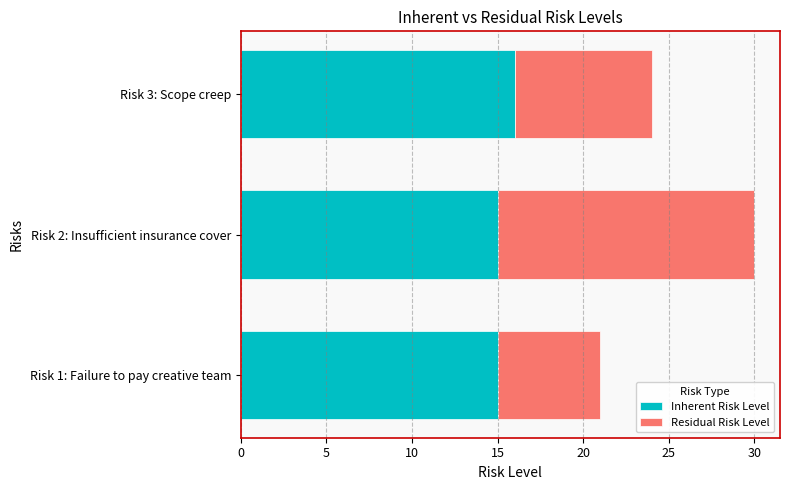

What value does the Inherent Risk Level series have at Risk 1: Failure to pay creative team?

15